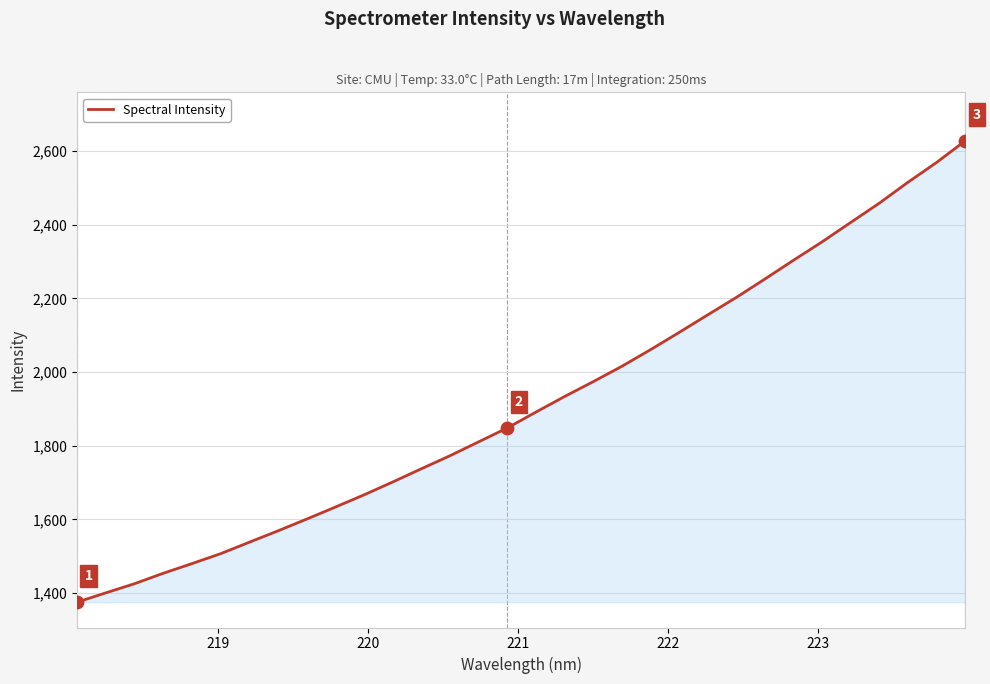

What is the greatest value displayed?

2628.4